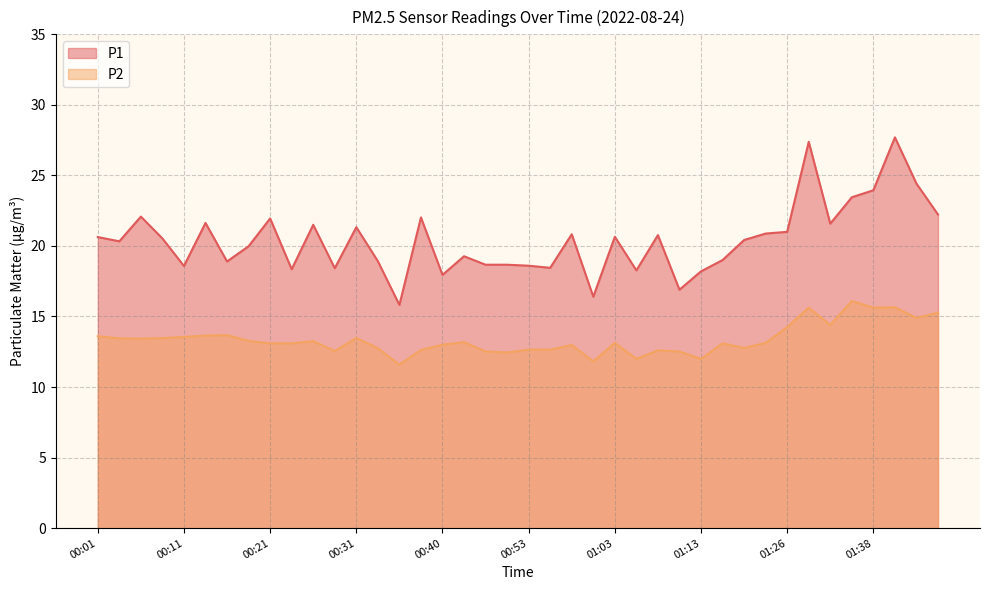

The value of P1 at 01:33 is 38.1. True or false?

False